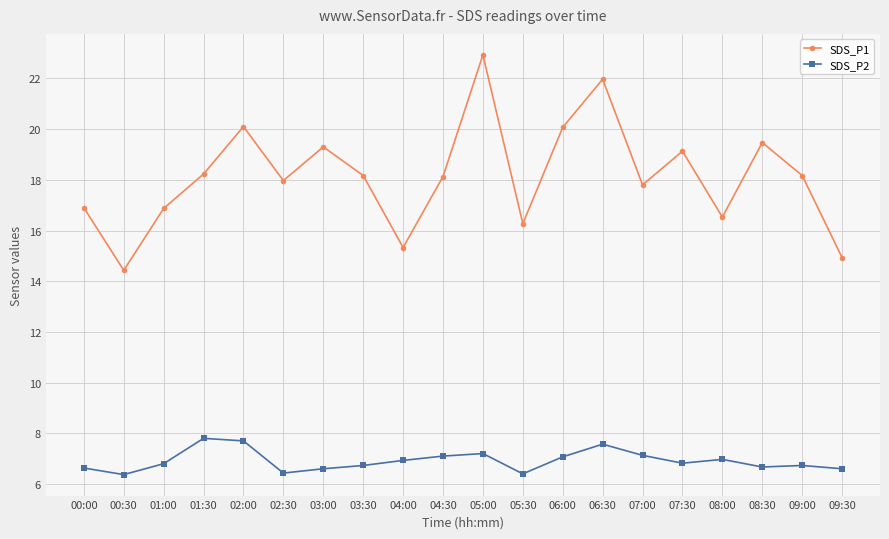

What is the value of the SDS_P2 point at the 2nd from the left?

6.4